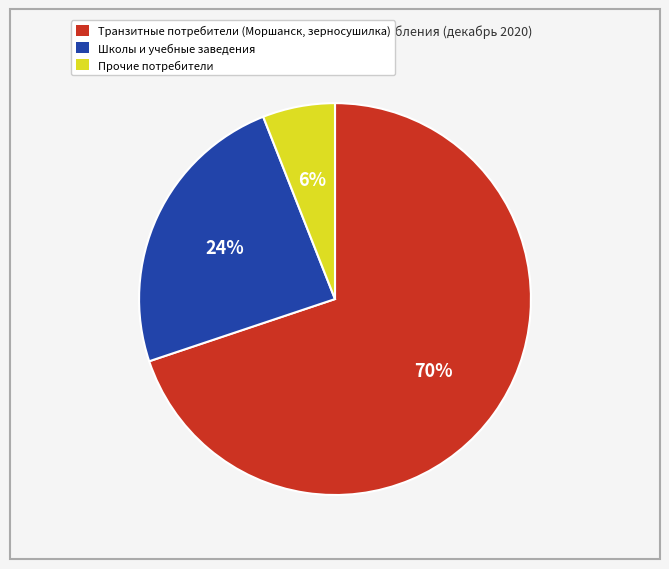

Is there a majority slice in this chart?

Yes